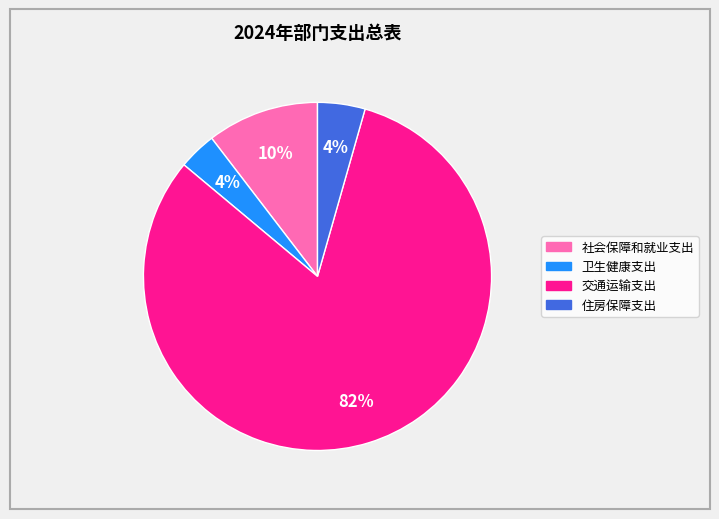

Is it true that 社会保障和就业支出 is 1% of the pie?

False